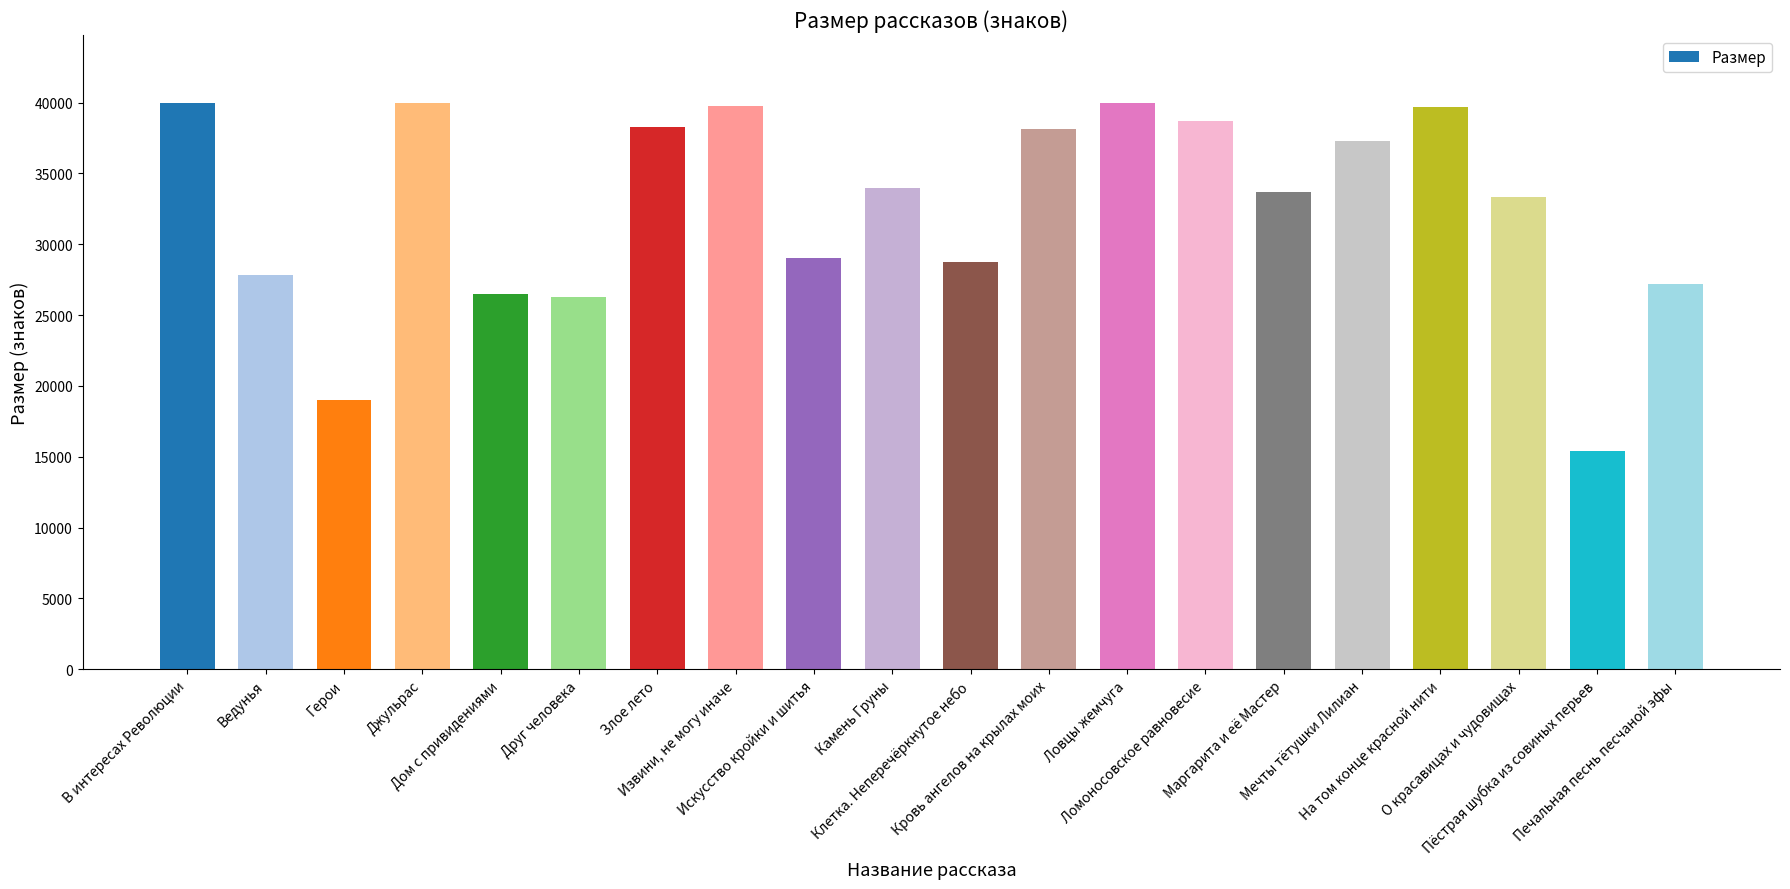

What is the difference between the maximum and minimum values?

24594